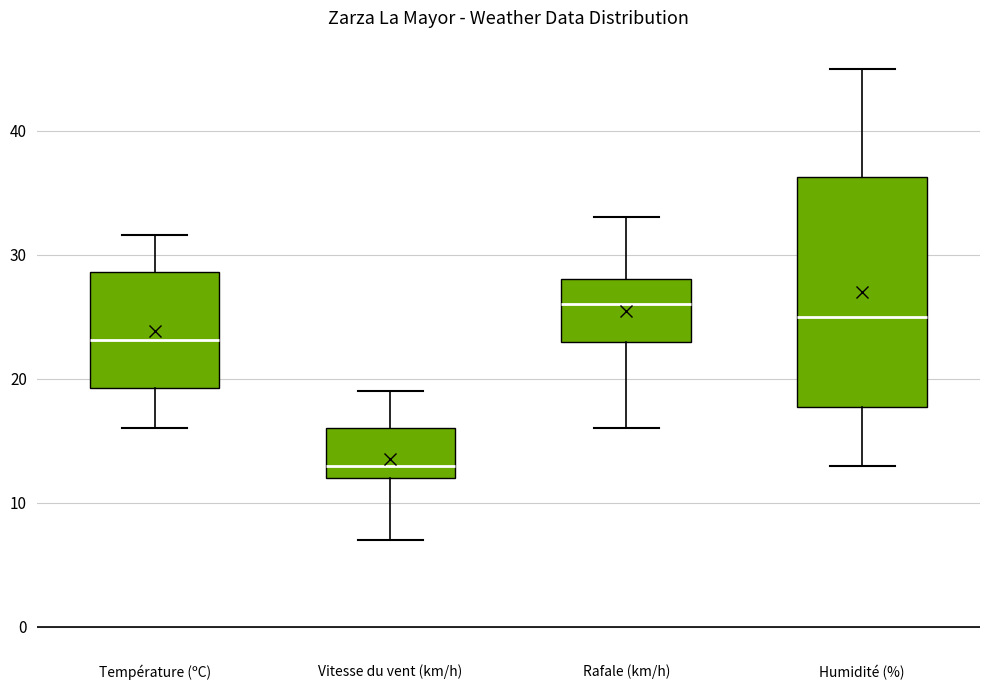

Which box's median line is the highest?

Rafale (km/h)